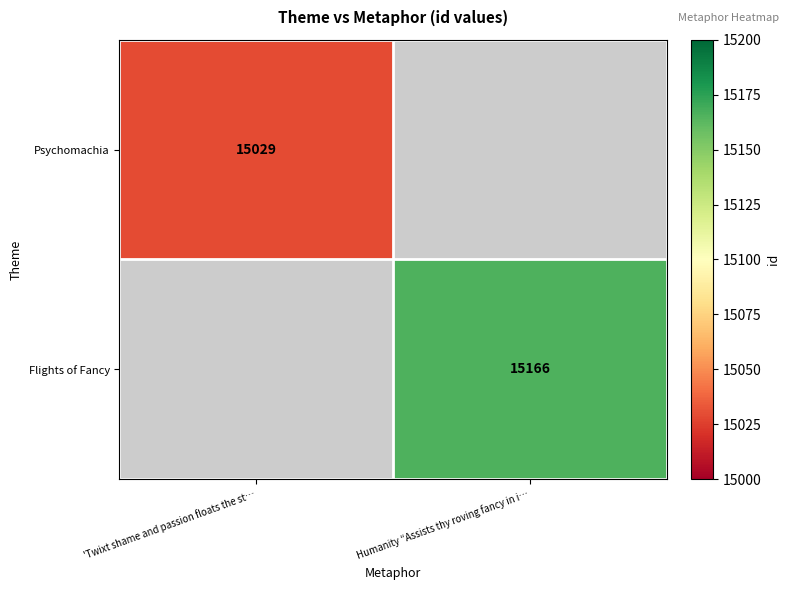

The value of Psychomachia at 'Twixt shame and passion floats the st… is 7188. True or false?

False